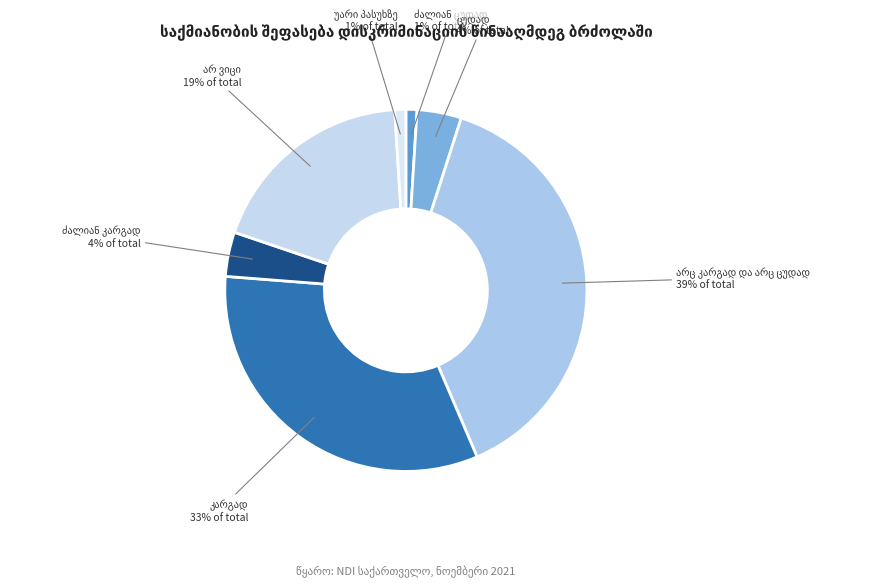

How many slices are in this pie chart?

7